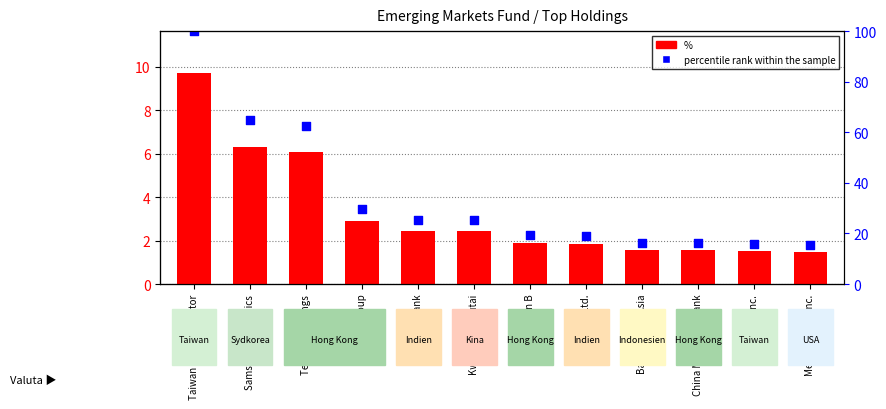

What are all the series names shown in the legend?

%, percentile rank within the sample